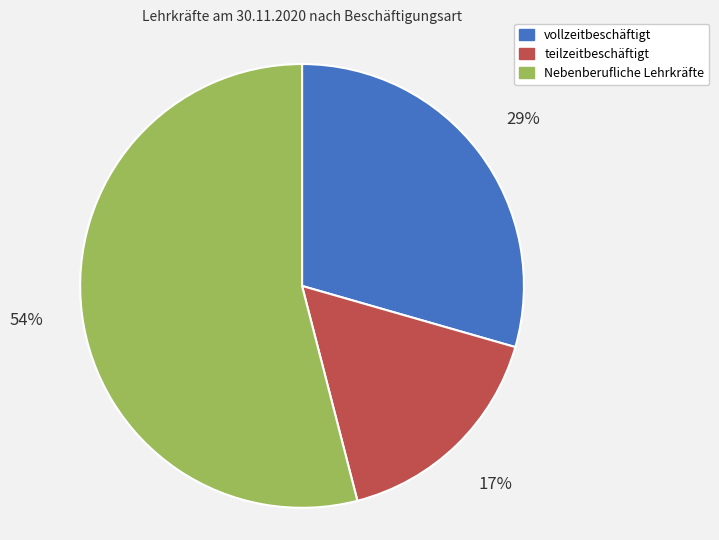

Is it true that Nebenberufliche Lehrkräfte is 54% of the pie?

True